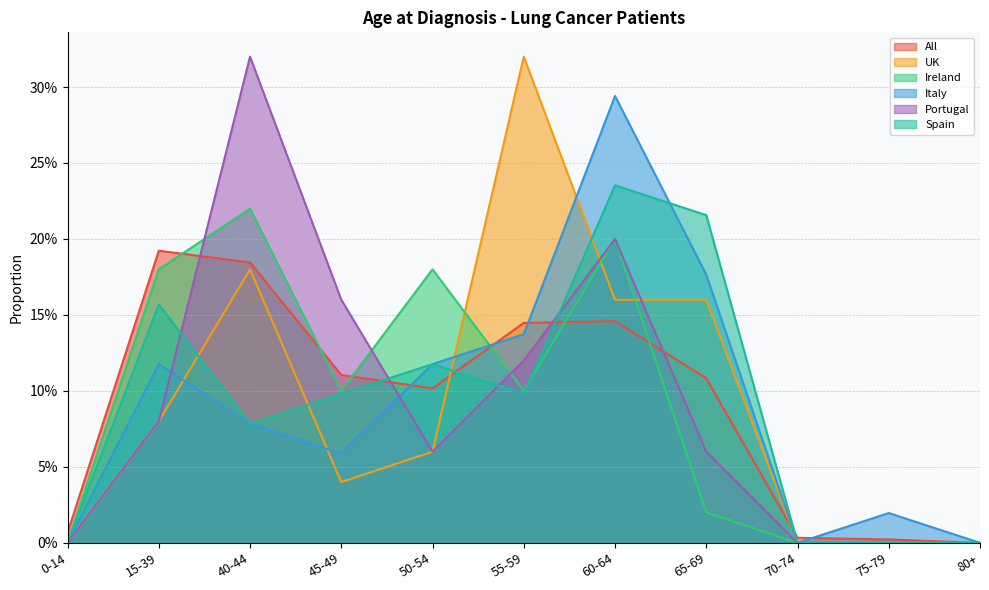

Rank the series at 50-54 from highest to lowest value.

Ireland, Italy, Spain, All, UK, Portugal